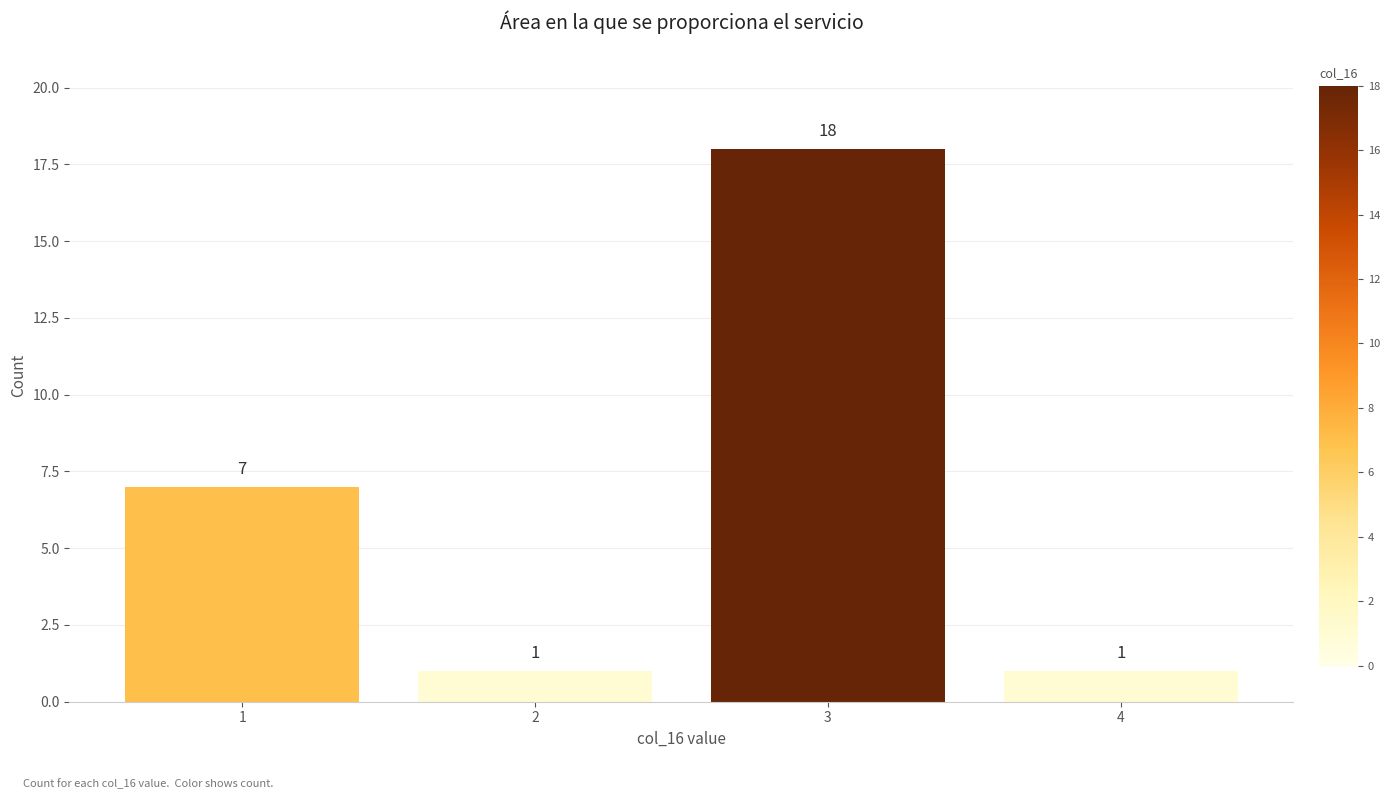

Reading left to right, transcribe all the data shown in this chart.

7	1	18	1